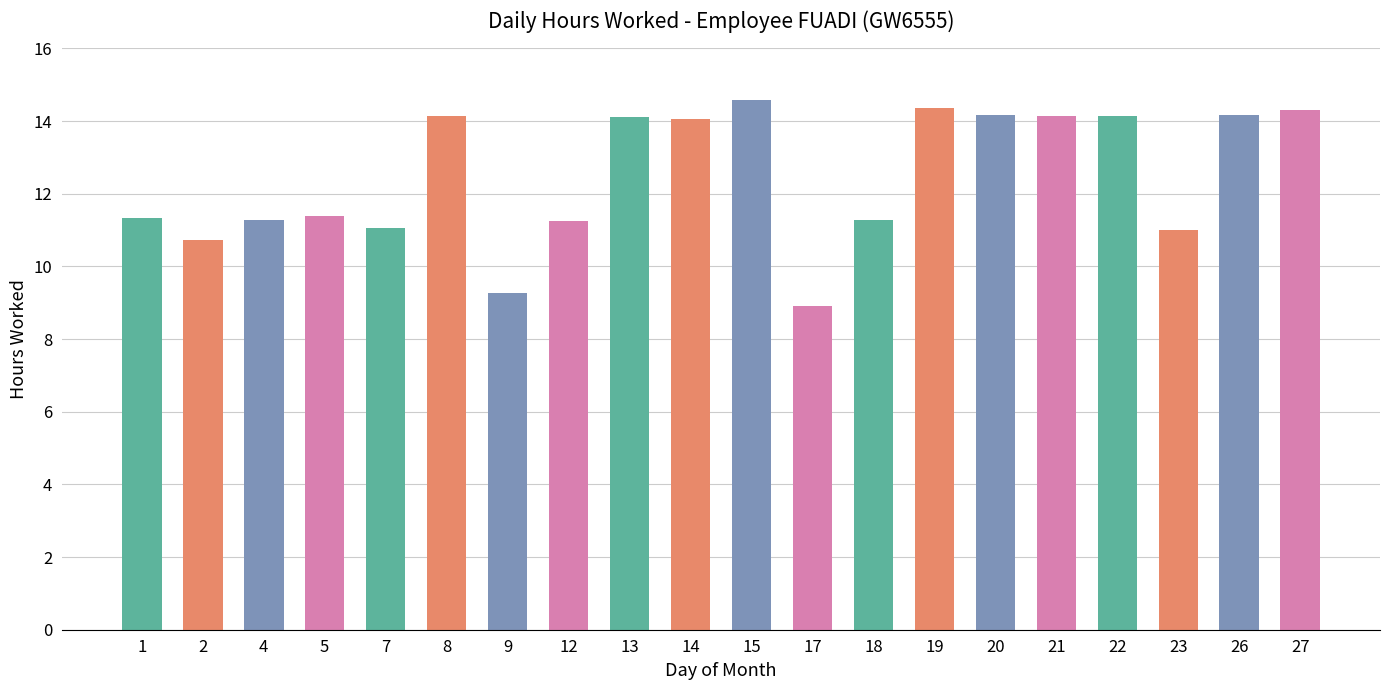

Read the value at 5.

11.4